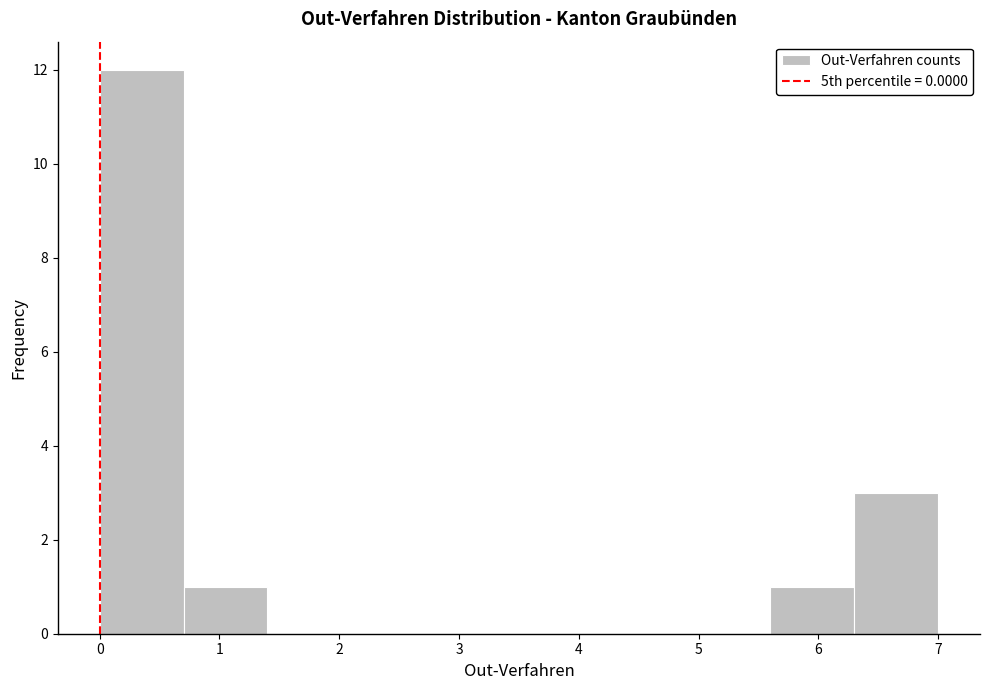

Reading left to right, list every bar in this chart as the range it spans on the x-axis followed by its height. The values are not printed on the chart, so give them approximately, as read against the axis.

0.0 to 0.7: 12
0.7 to 1.4: 1
1.4 to 2.1: 0
2.1 to 2.8: 0
2.8 to 3.5: 0
3.5 to 4.2: 0
4.2 to 4.9: 0
4.9 to 5.6: 0
5.6 to 6.3: 1
6.3 to 7.0: 3